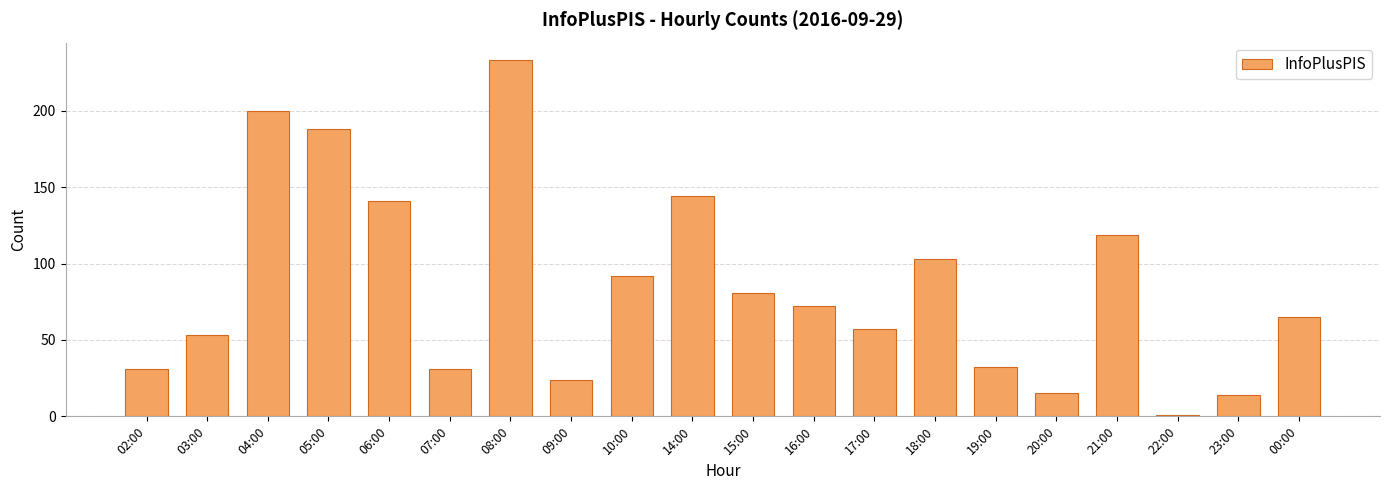

Does the chart contain stacked bars?

No